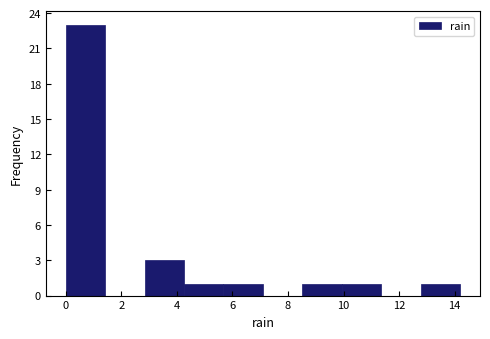

What is the height of the bar covering 9.94 to 11.36 on the x-axis? Neither the bar edges nor the heights are printed on the chart, so give them approximately, as read against the axes.

1